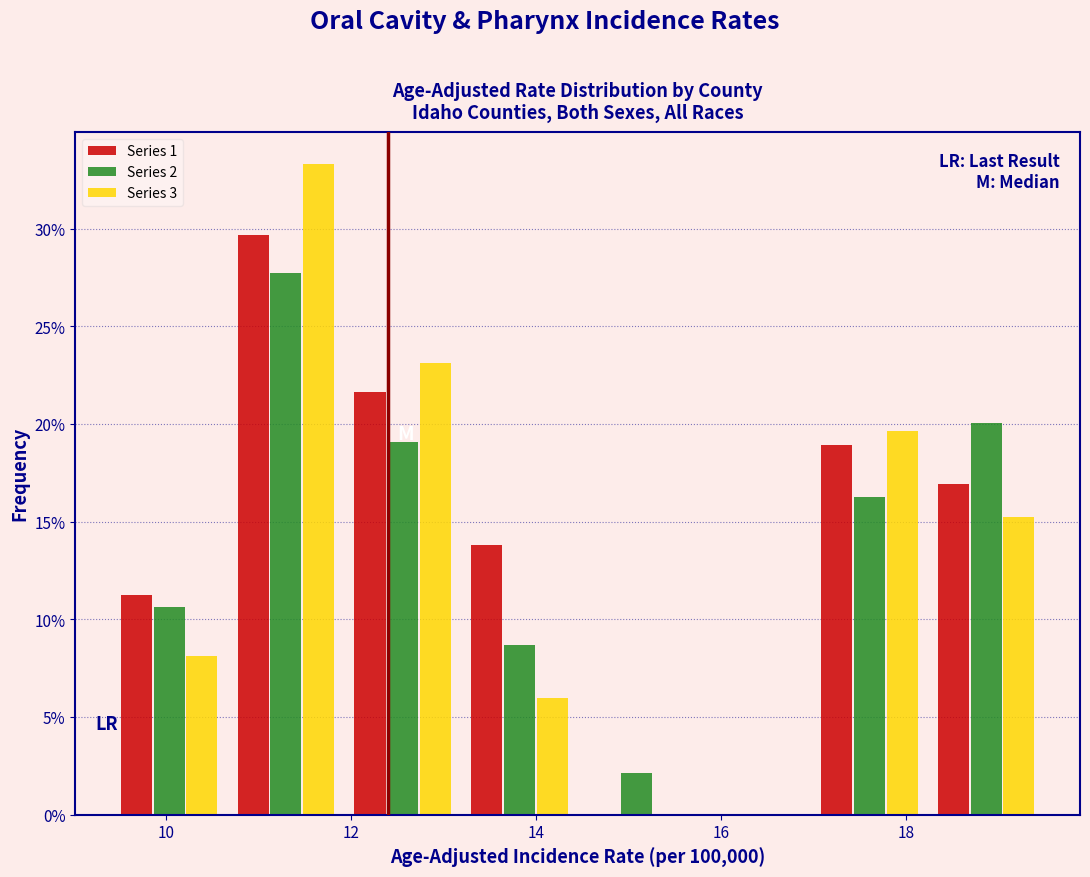

In the Series 3 series, which range on the x-axis has the tallest bar?

10.6 to 12.0